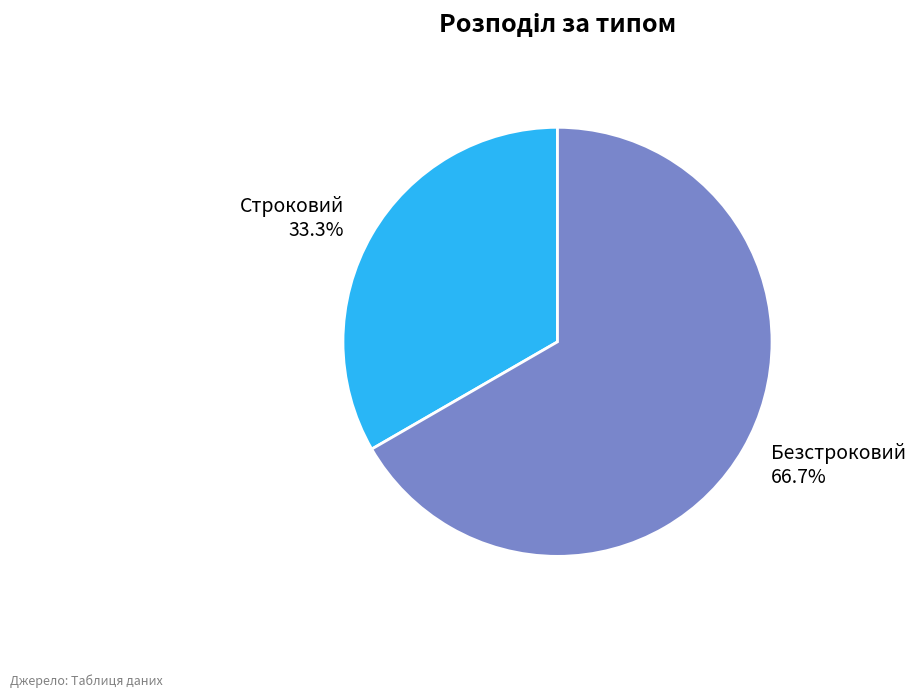

How much of the chart is everything except Строковий?

66.7%